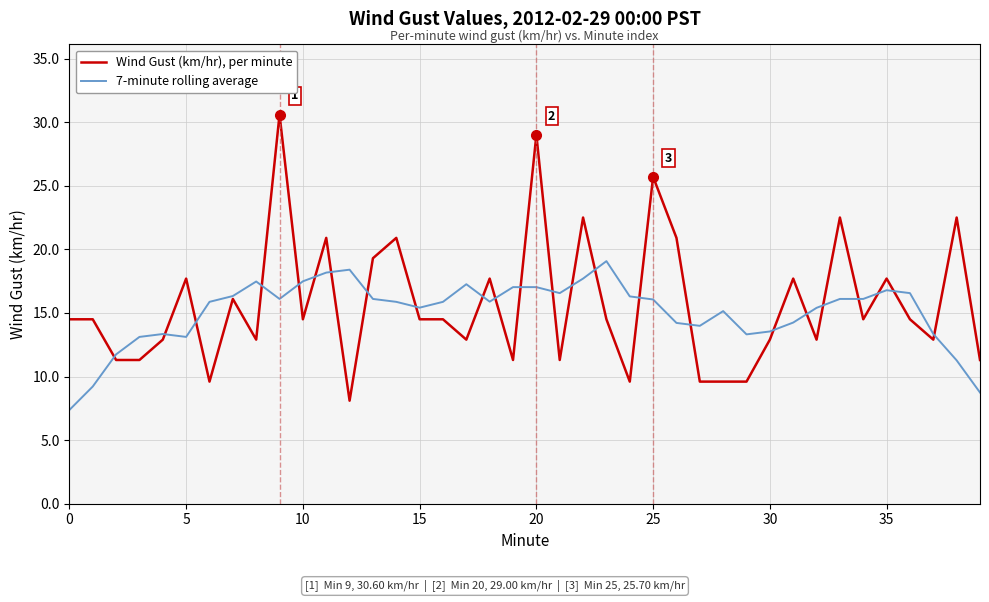

List the series in order of their peak value, highest first.

Wind Gust (km/hr), per minute, 7-minute rolling average